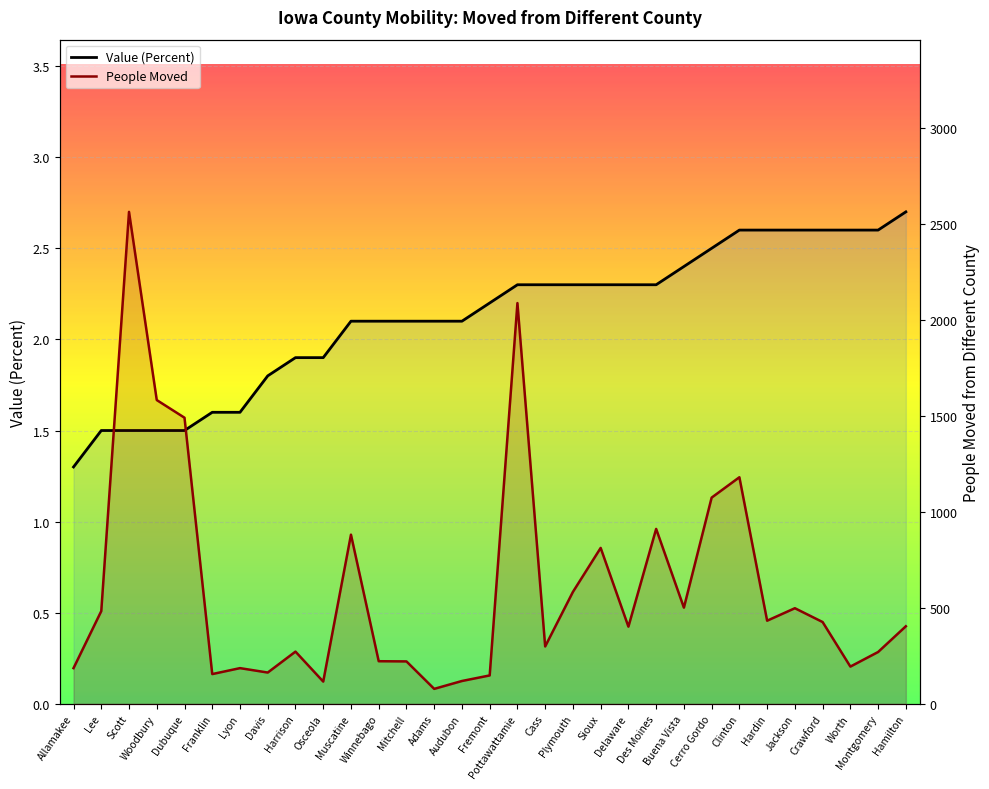

Which series has the widest spread of values?

People Moved